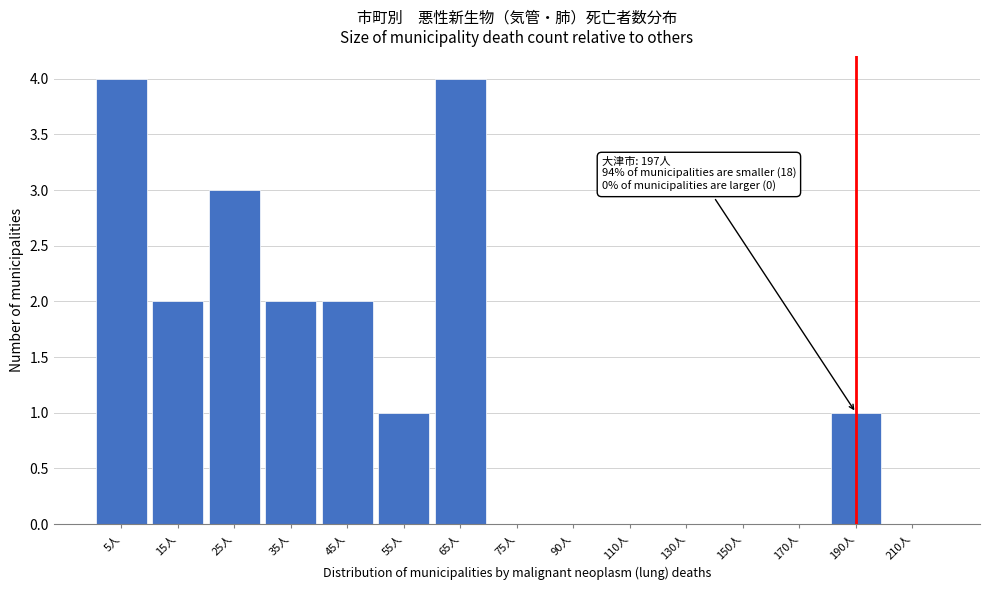

Reading left to right, extract all data points from this chart.

5人=4	15人=2	25人=3	35人=2	45人=2	55人=1	65人=4	75人=0	90人=0	110人=0	130人=0	150人=0	170人=0	190人=1	210人=0